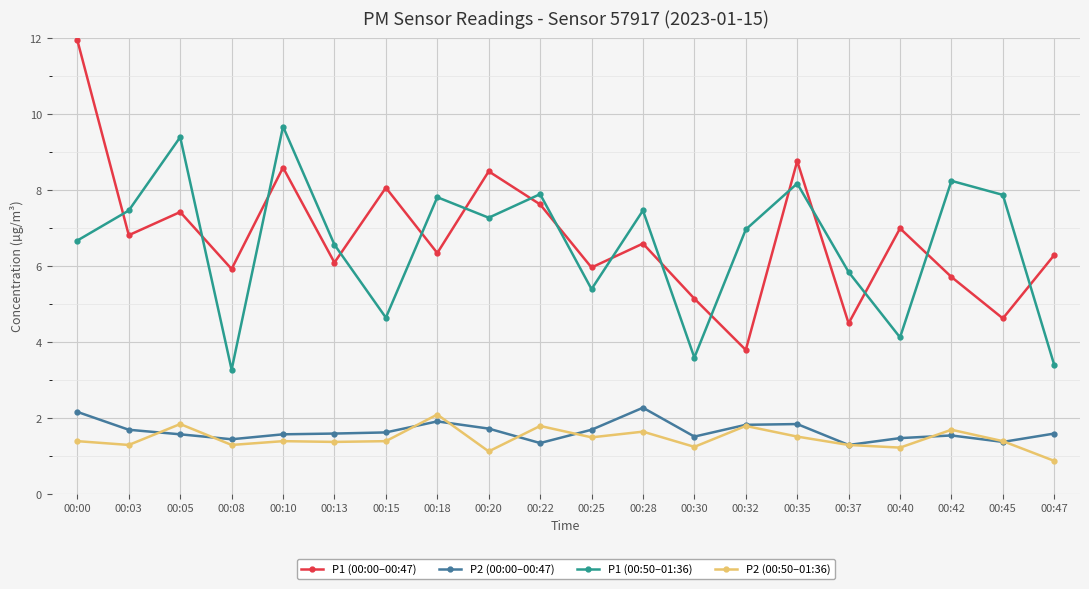

Which series has the largest range (max minus min)?

P1 (00:00–00:47)